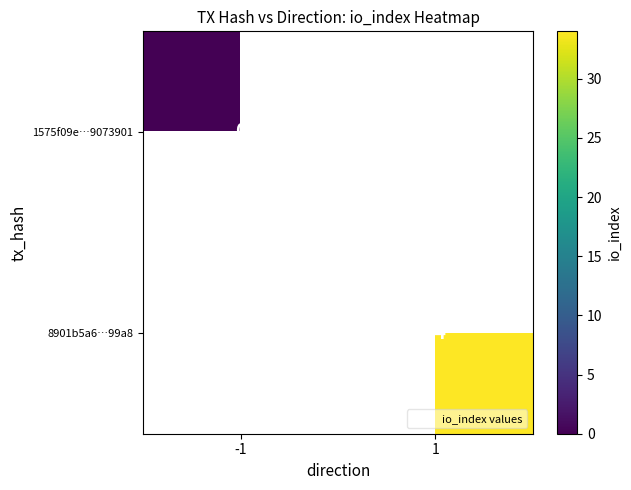

The value of 8901b5a6…99a8 at 1 is 34. True or false?

True